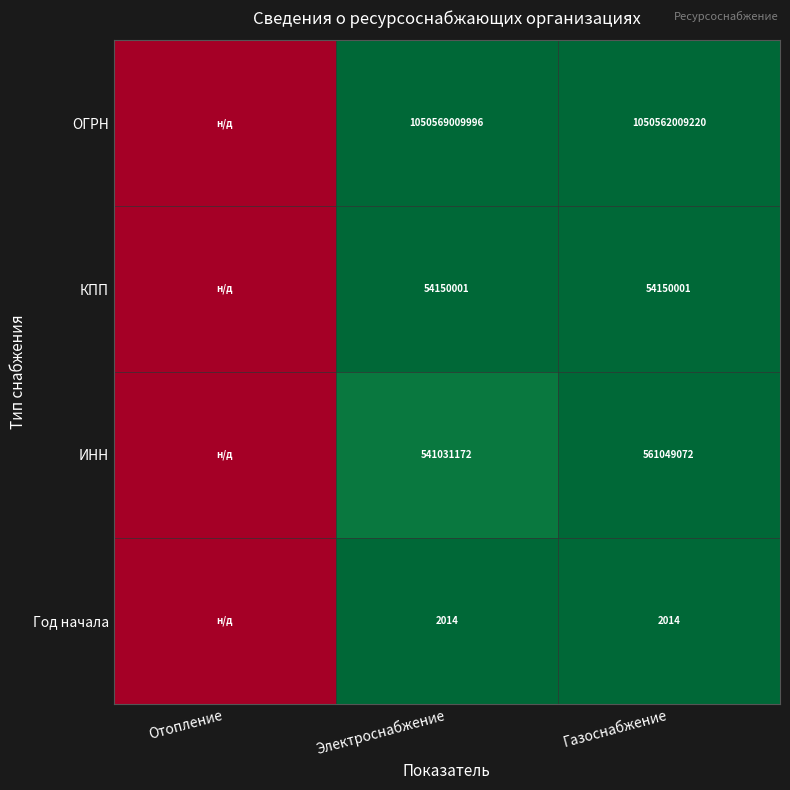

How many series are shown in this chart?

4